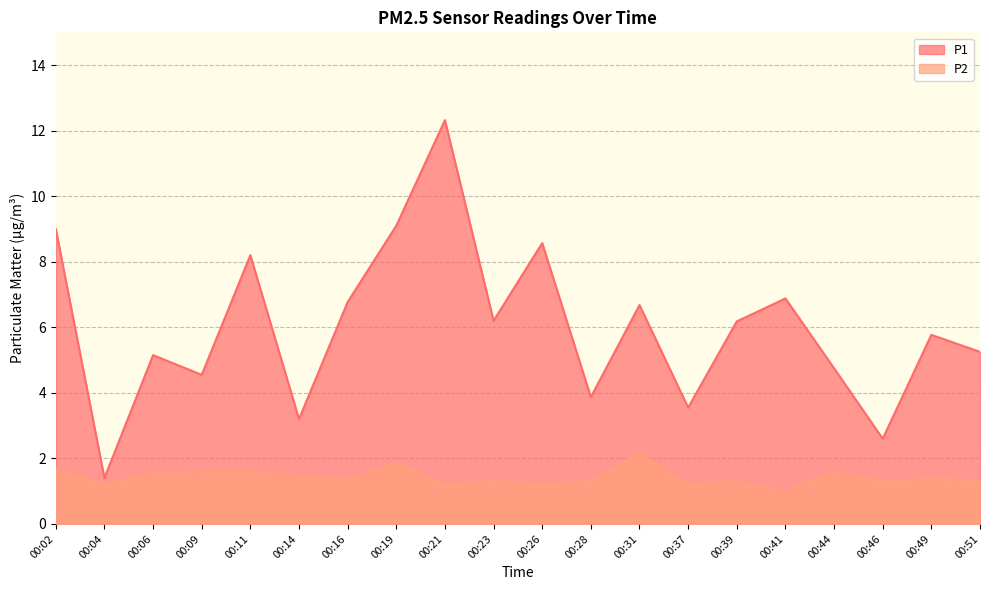

True or false: P1 and P2 cross at least once.

False